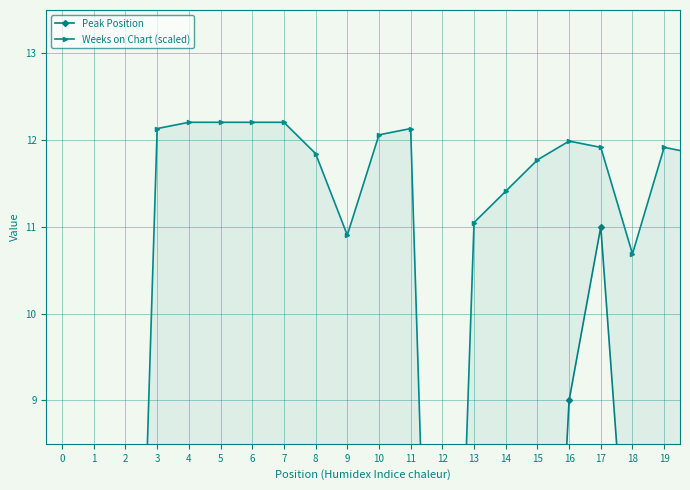

How many values in the Weeks on Chart (scaled) series are below 11?

5